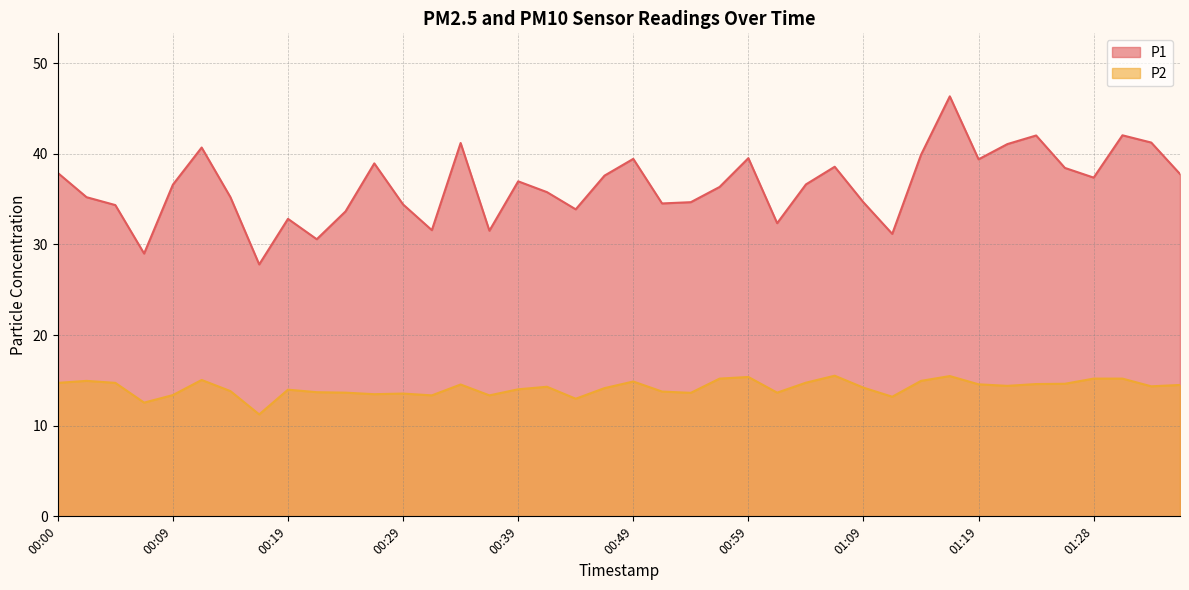

How many data points in P1 are above 36?

22